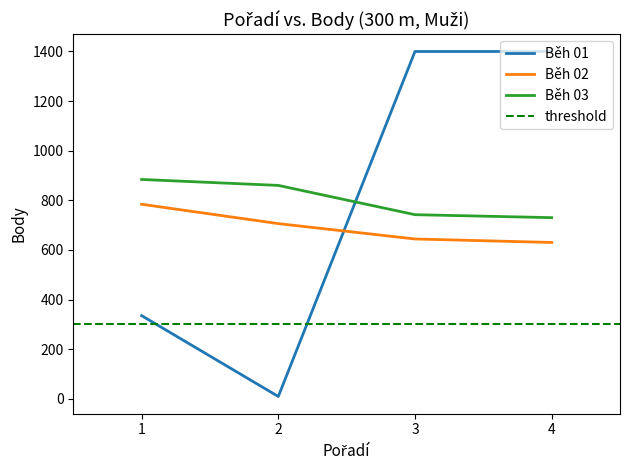

What is the difference between the maximum and minimum values in the Běh 01 series?

1391